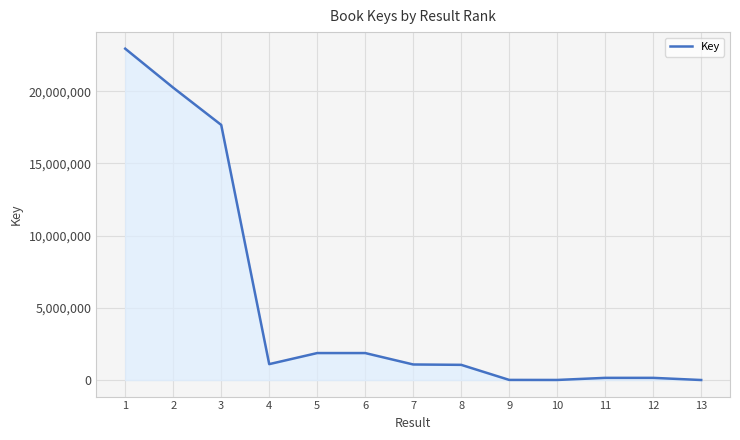

Does the chart display data point markers on the line(s)?

No